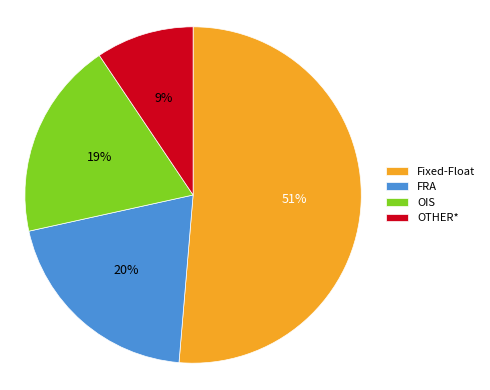

Rank the categories by value from highest to lowest.

Fixed-Float, FRA, OIS, OTHER*